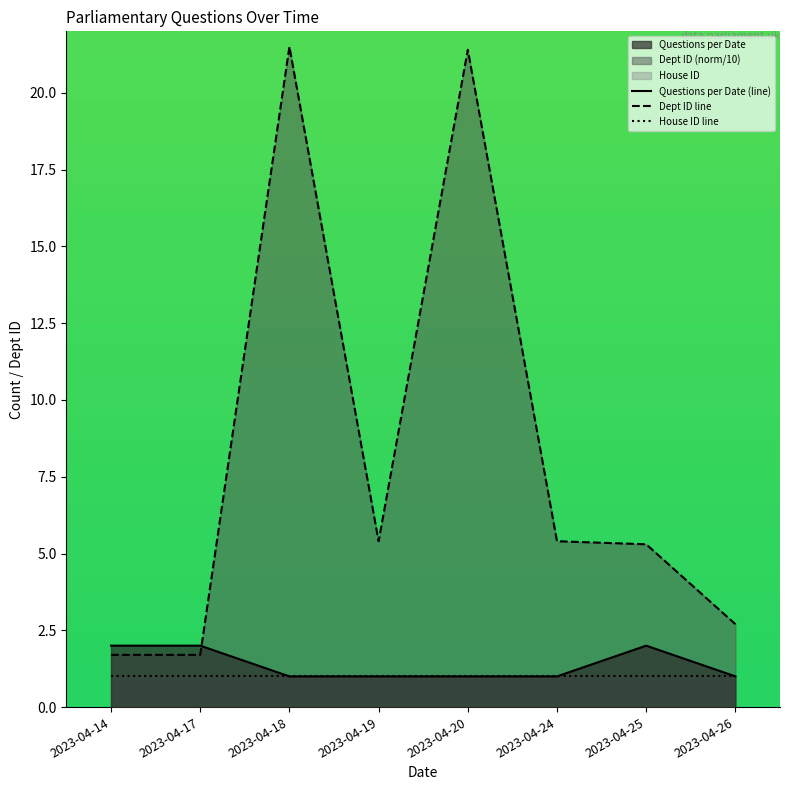

What is the difference between the highest and lowest values at 2023-04-18?

20.5